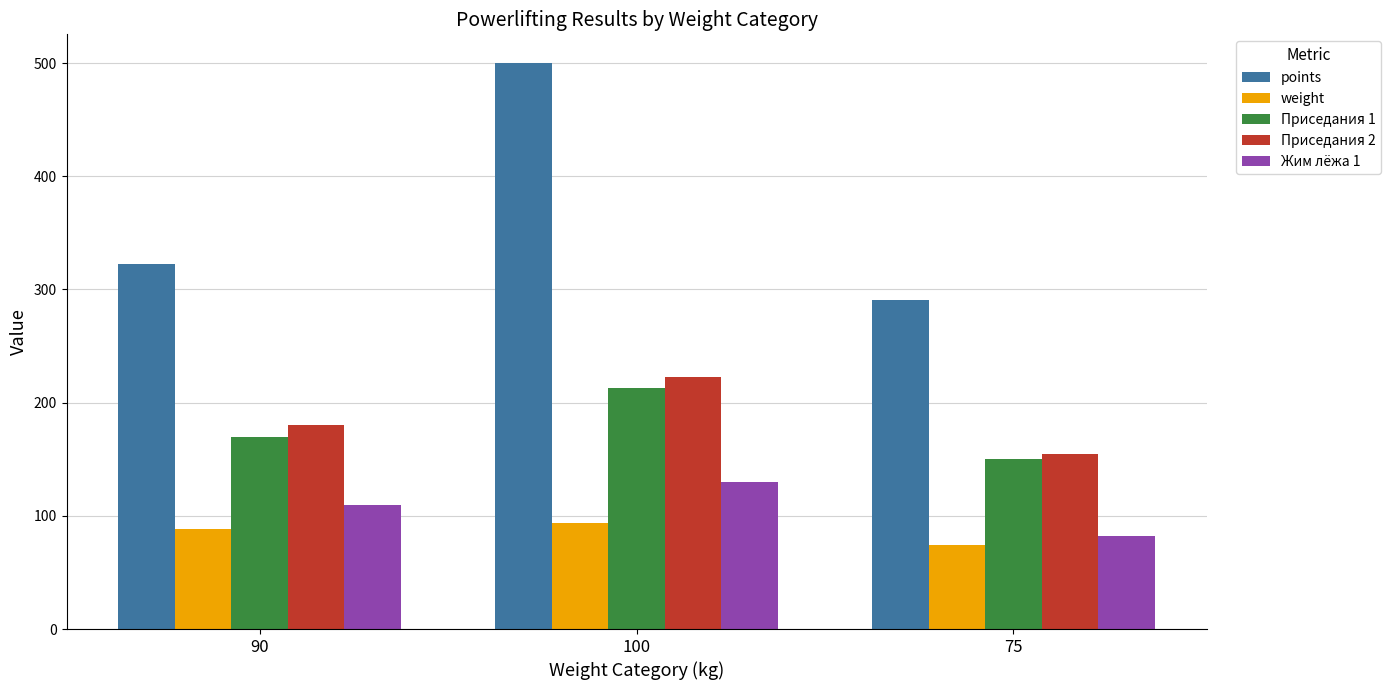

Which series has the largest range (max minus min)?

points